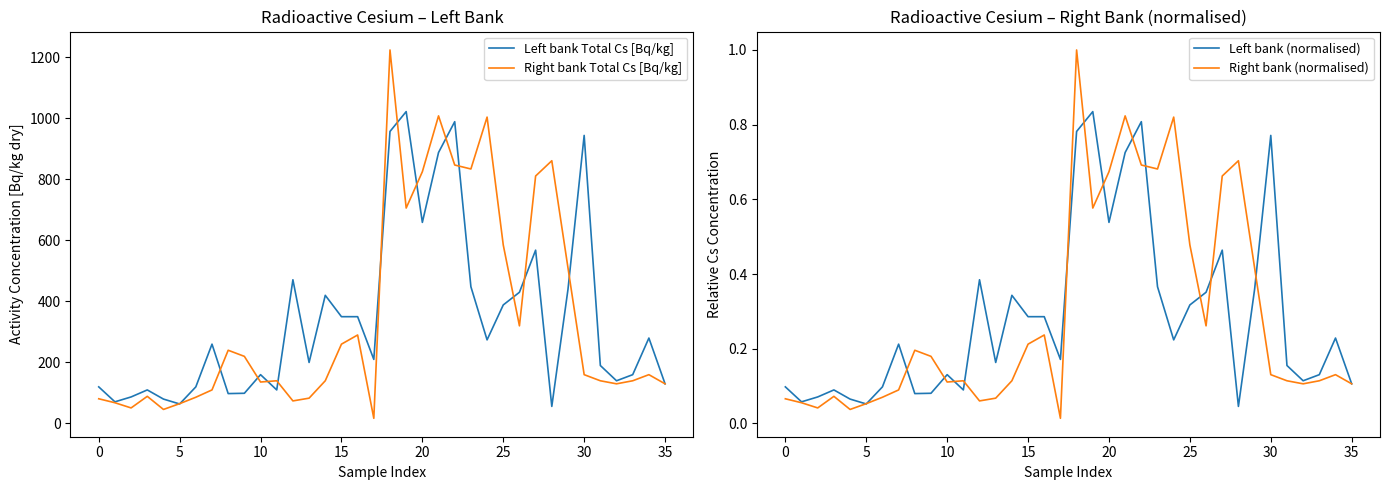

At which label is Right bank (normalised) closest to 0?

17